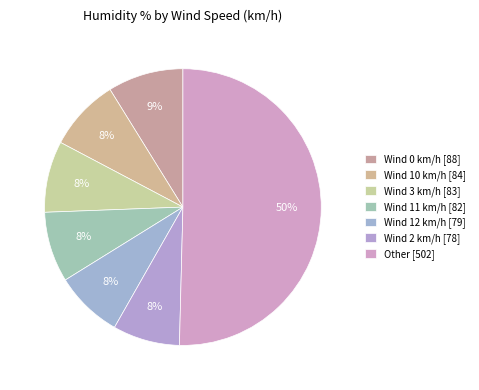

Count the number of slices in the pie.

7